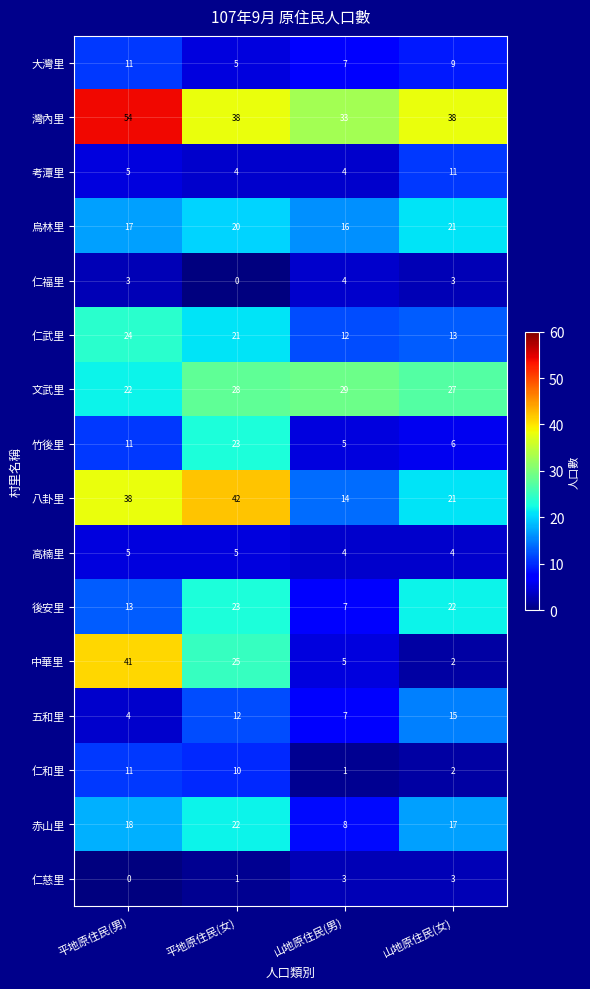

At how many categories does at least one series exceed 47?

1